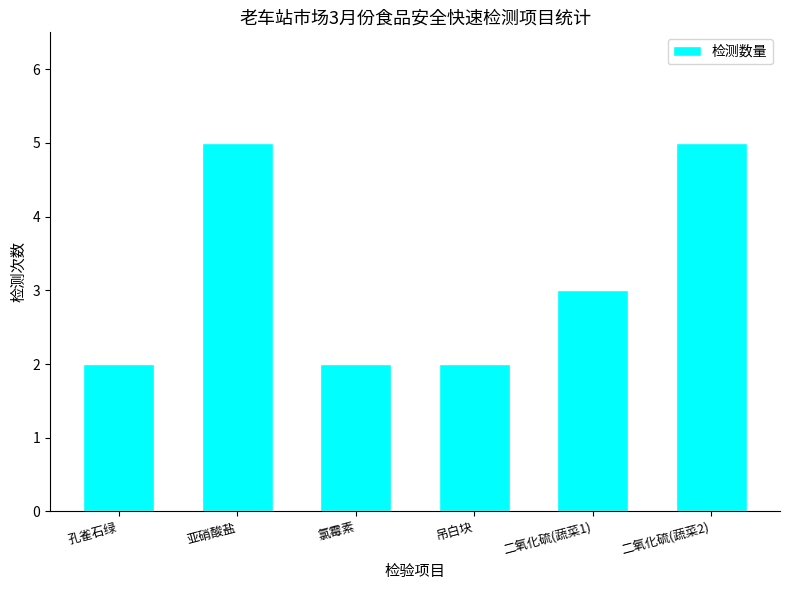

What is the smallest value displayed?

2